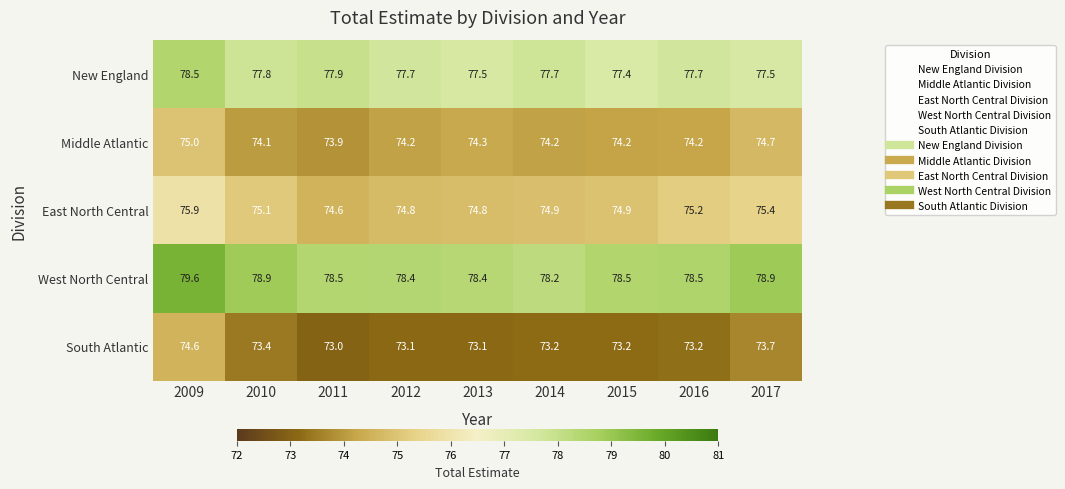

What is the spread (max minus min) of values at 2011?

5.5